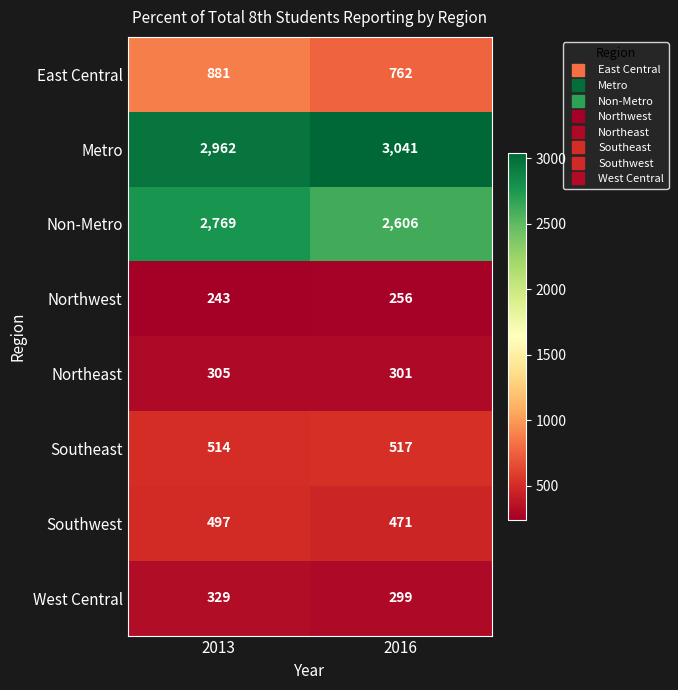

What is the smallest value displayed?

243